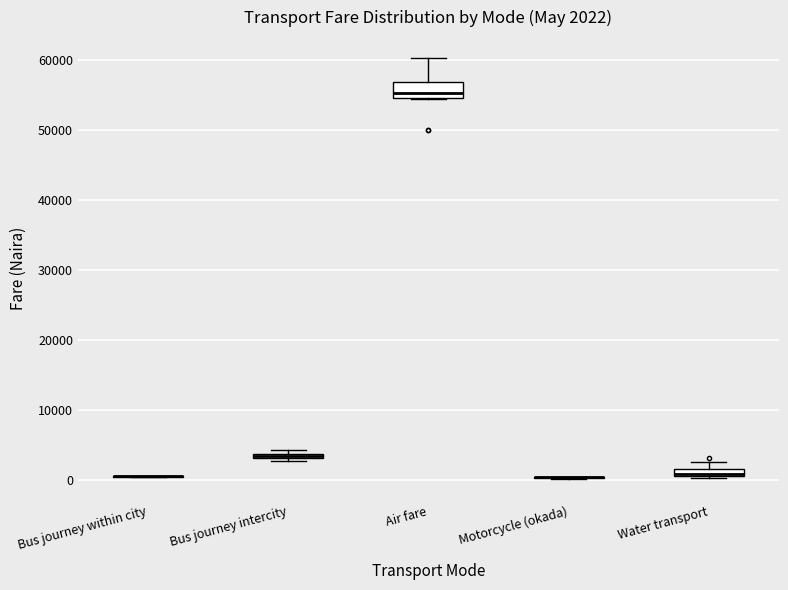

Which box is the tallest, from its lower edge to its upper edge?

Air fare